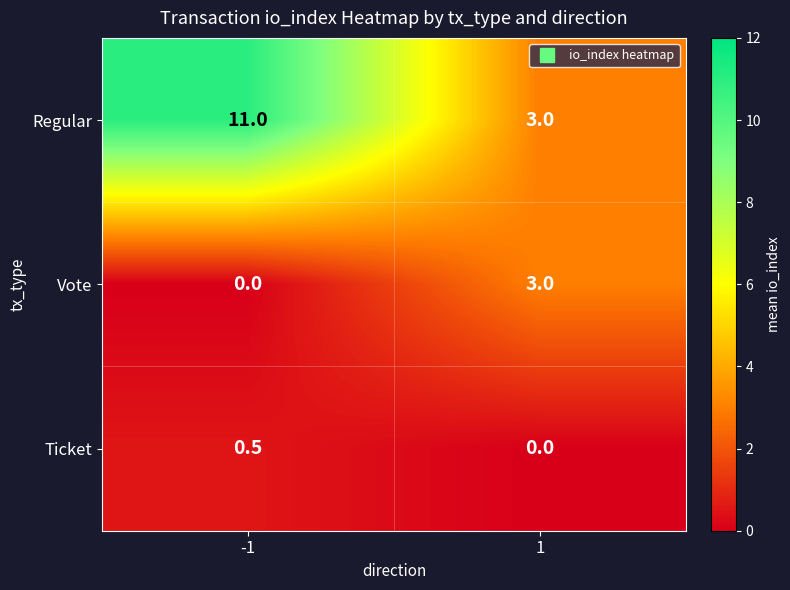

Rank the series at -1 from lowest to highest value.

Vote, Ticket, Regular